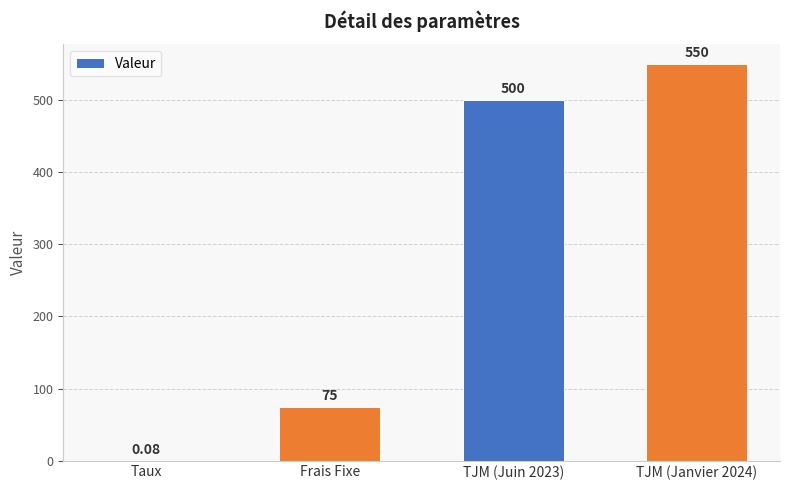

What is the change in value from Frais Fixe to TJM (Juin 2023)?

+425.0